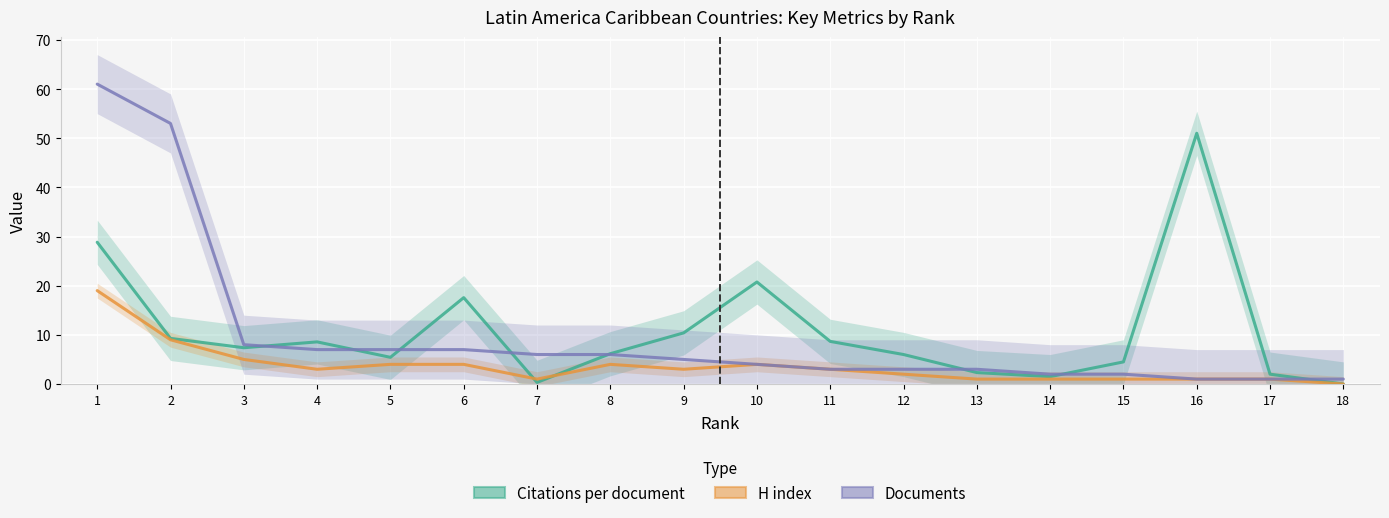

Rank the series by their maximum value, from lowest to highest.

H index, Citations per document, Documents